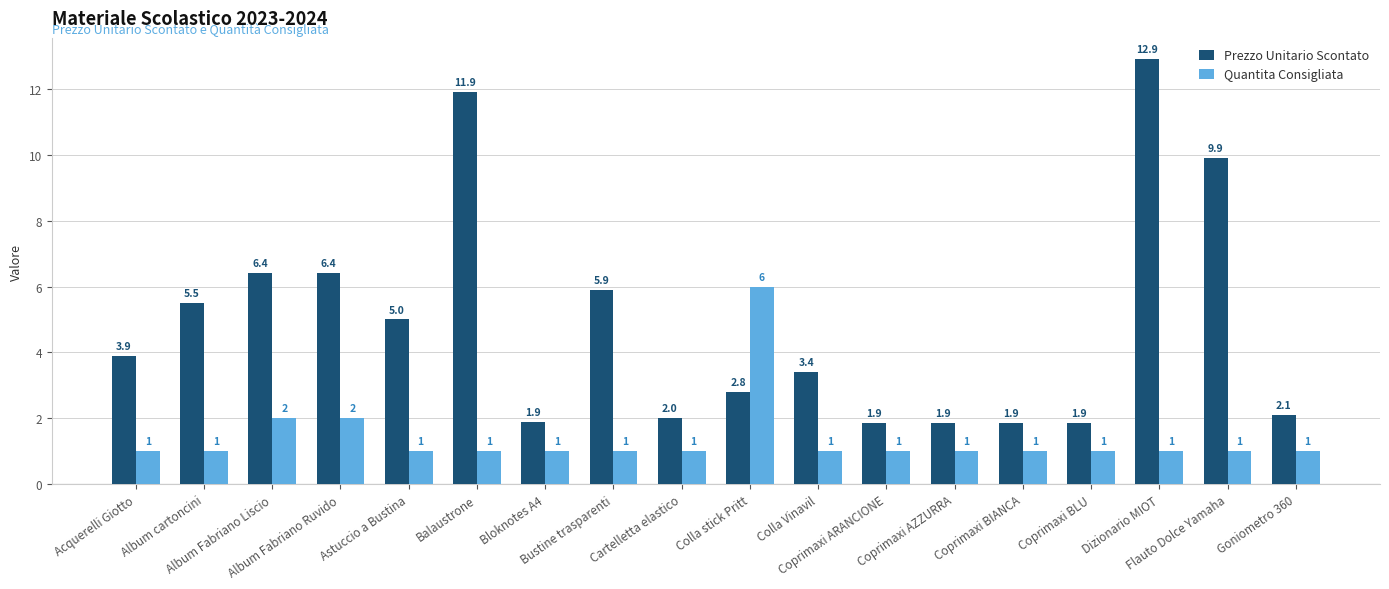

How many Quantita Consigliata values are between 1 and 2?

17